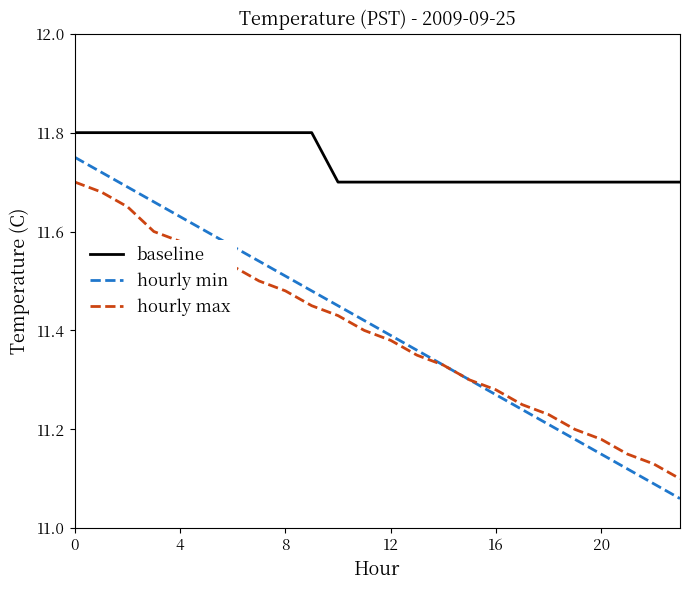

True or false: baseline and hourly min cross at least once.

False